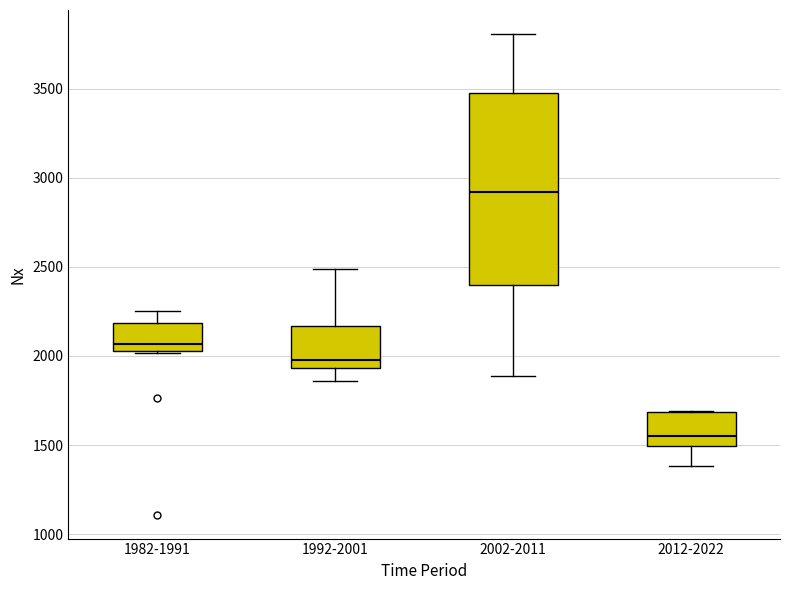

Where does the lower whisker of the box for 1992-2001 end on the y-axis? The values are not printed on the chart, so give them approximately, as read against the axis.

1850